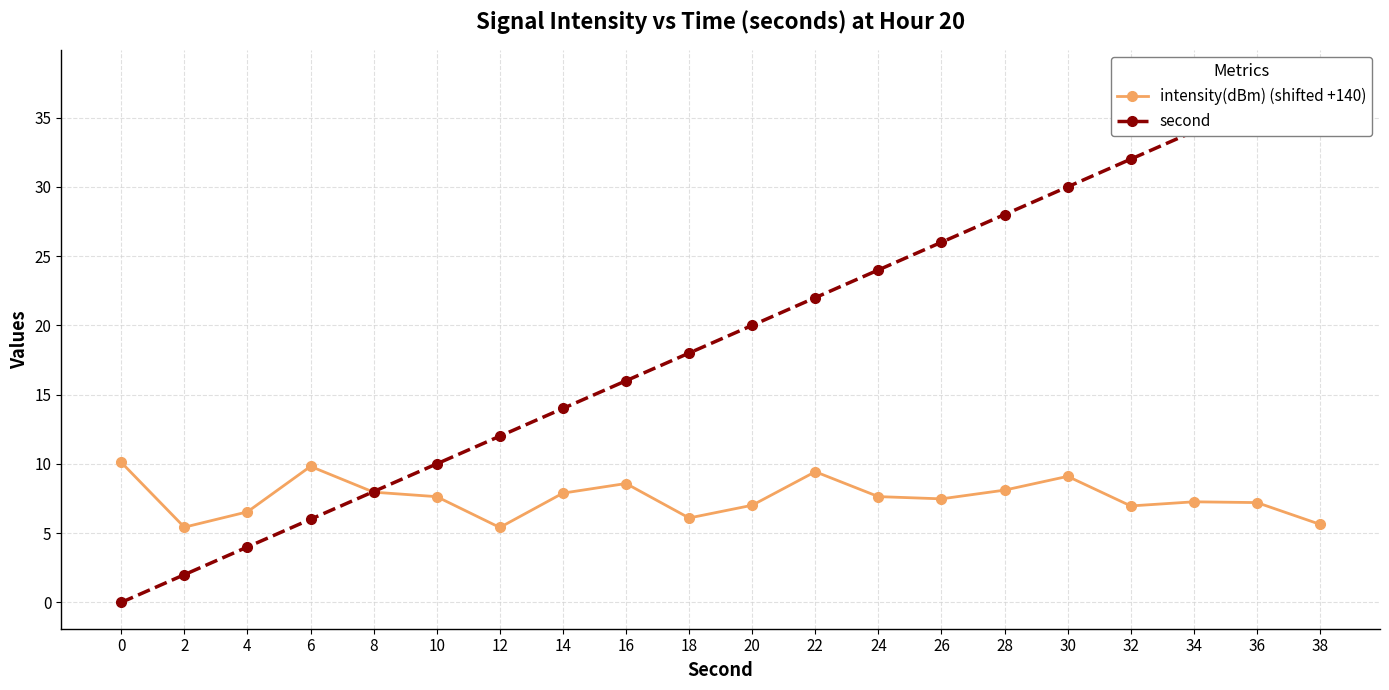

True or false: intensity(dBm) (shifted +140) and second cross at least once.

True